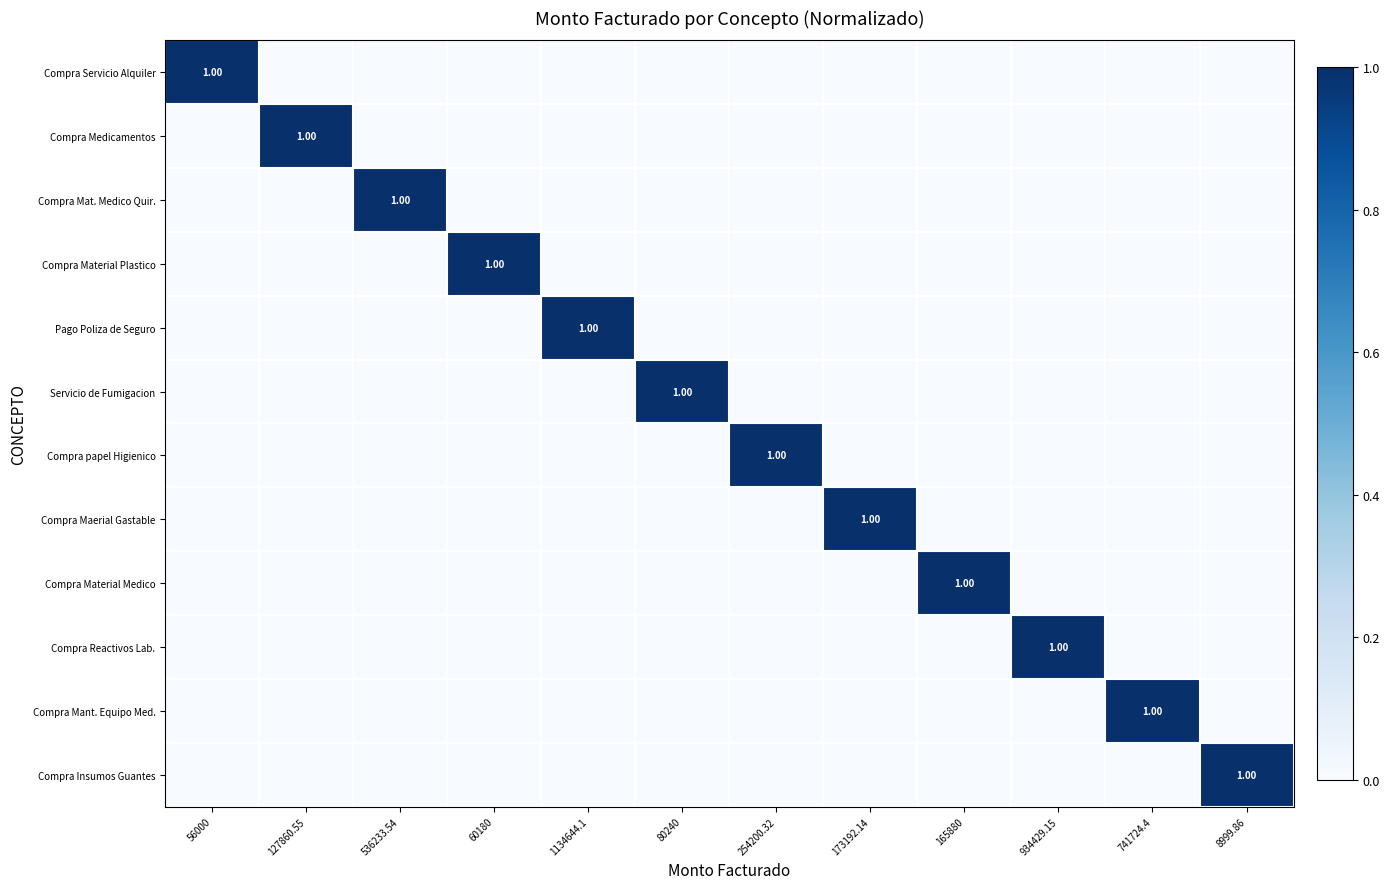

Between 254200.32 and 8999.86, which series saw the biggest shift?

Compra papel Higienico